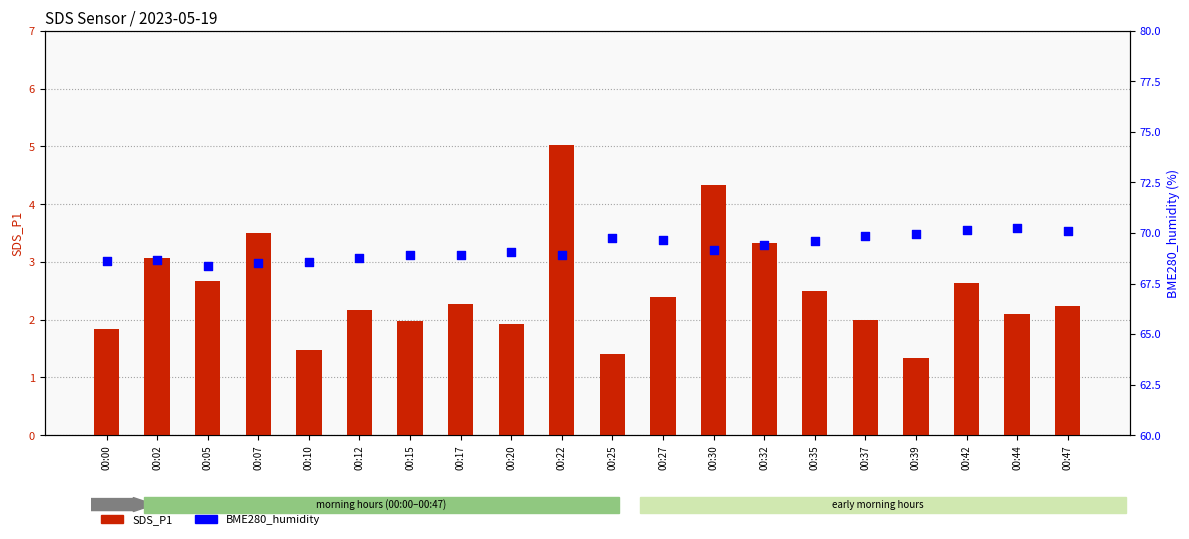

Which series has the largest total across all categories?

BME280_humidity